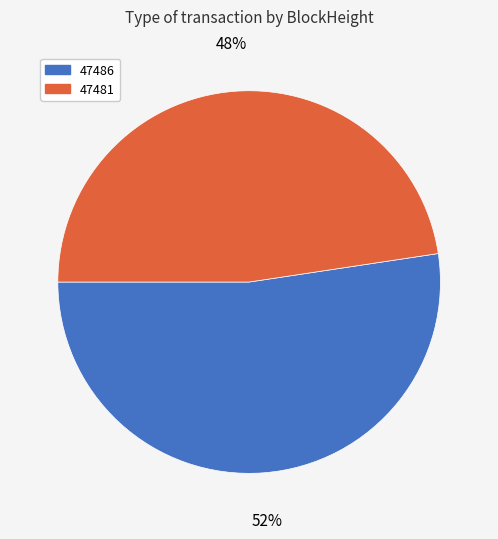

Count the number of slices in the pie.

2